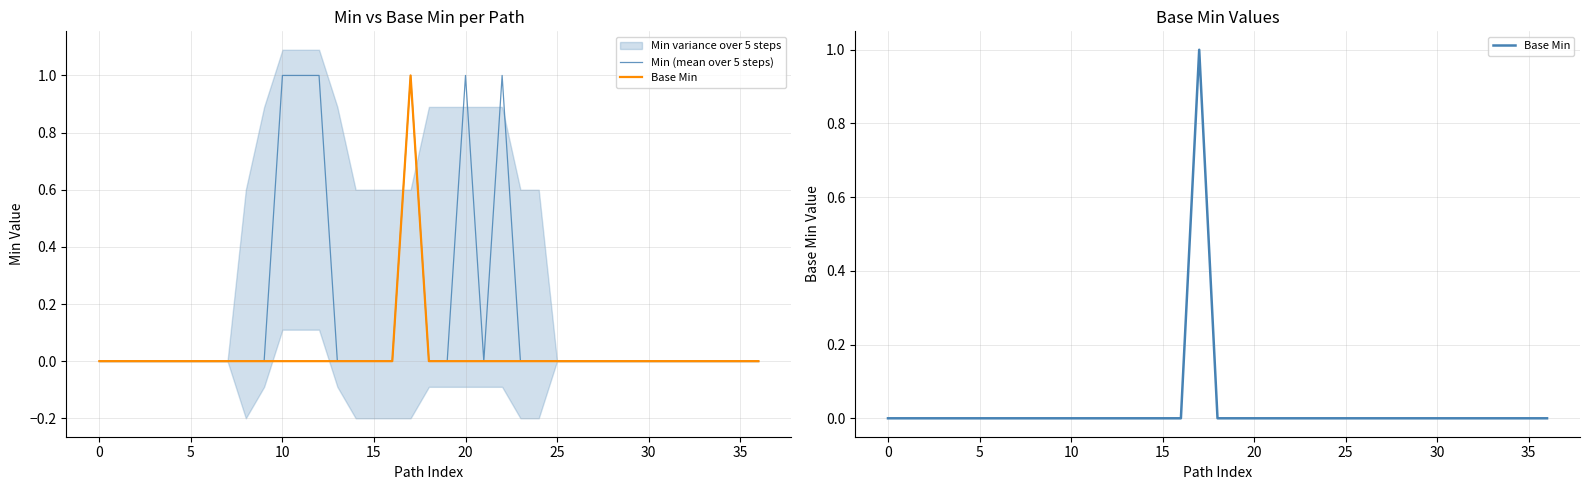

True or false: Min (mean over 5 steps) and Base Min cross at least once.

False